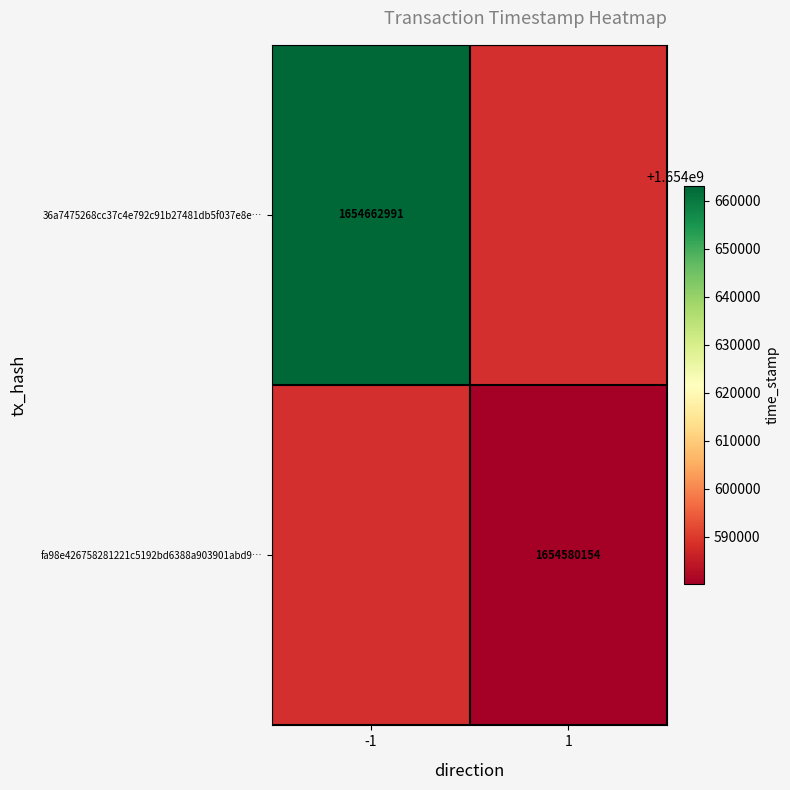

How many categories are shown in the chart?

2